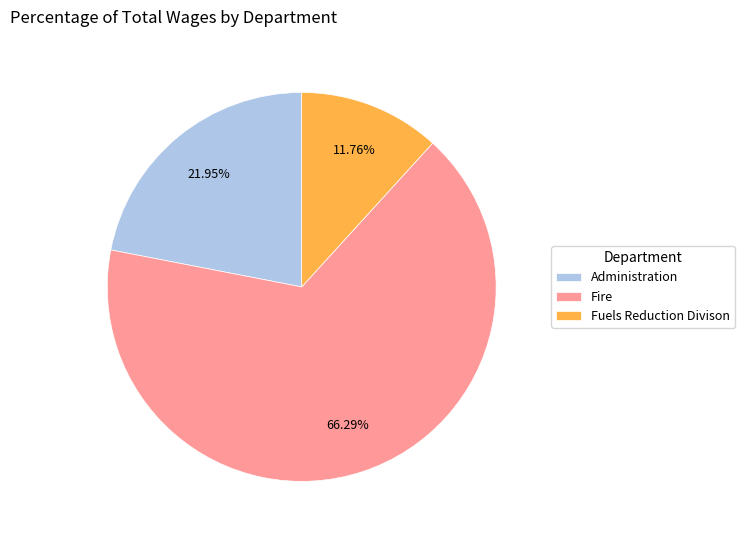

How many slices are in this pie chart?

3